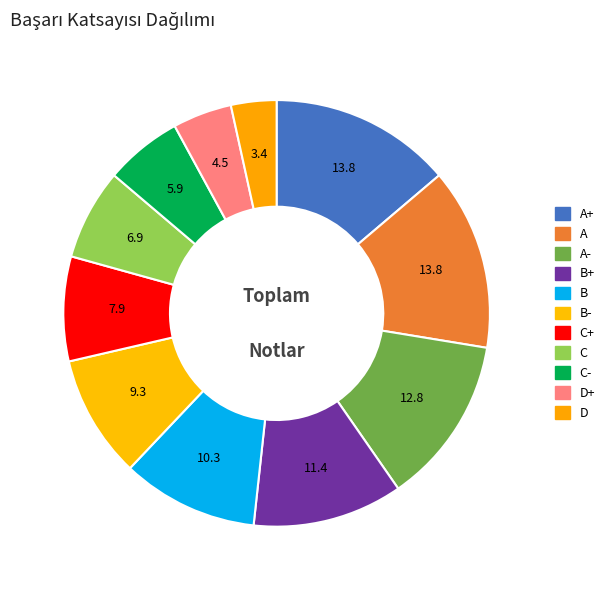

Approximately how many times larger is the value at D+ compared to B+?

0.4